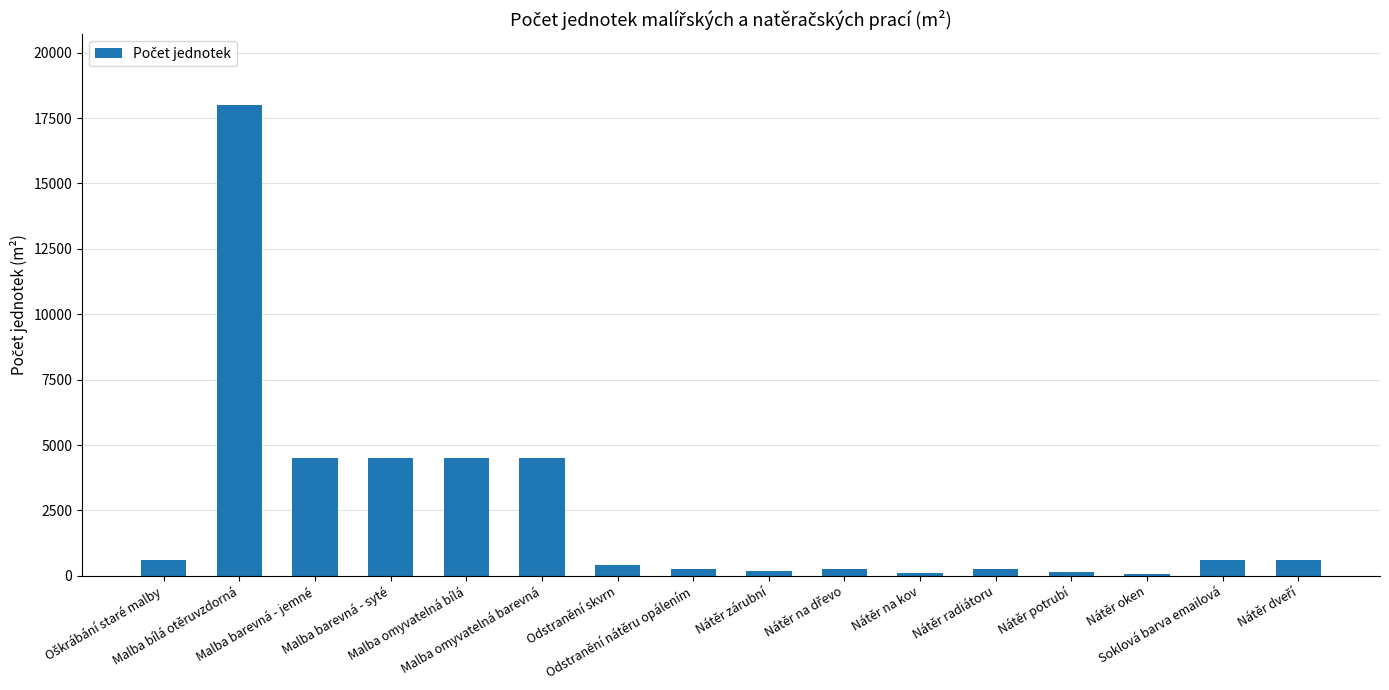

What is the difference between the maximum and minimum values?

17920